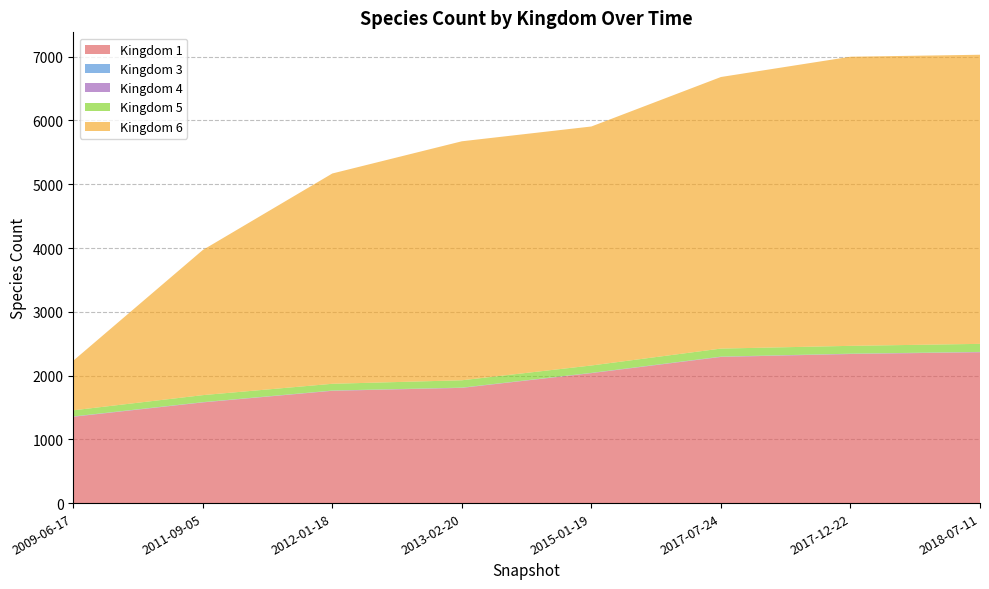

The value of Kingdom 1 at 2009-06-17 is 1354. True or false?

True